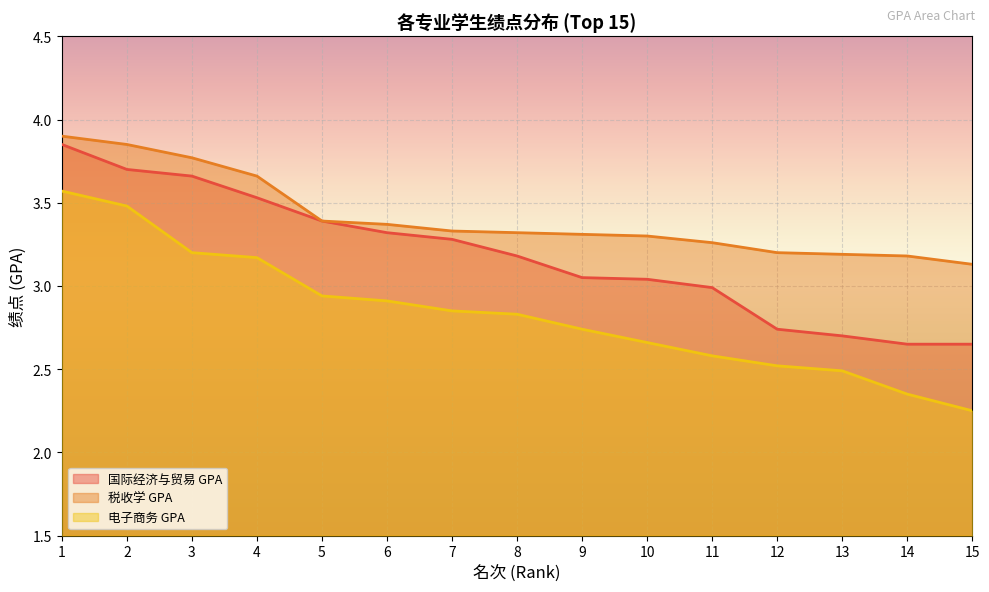

Rank the series by their average value, from highest to lowest.

税收学 GPA, 国际经济与贸易 GPA, 电子商务 GPA